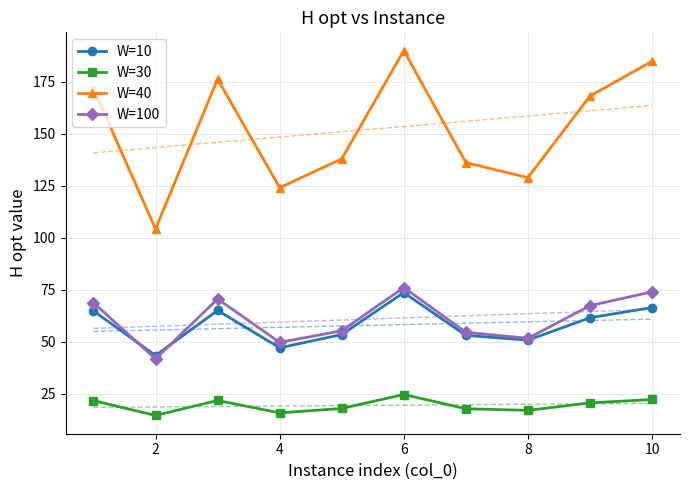

What is the difference between the W=10 values at 10 and 6?

7.2